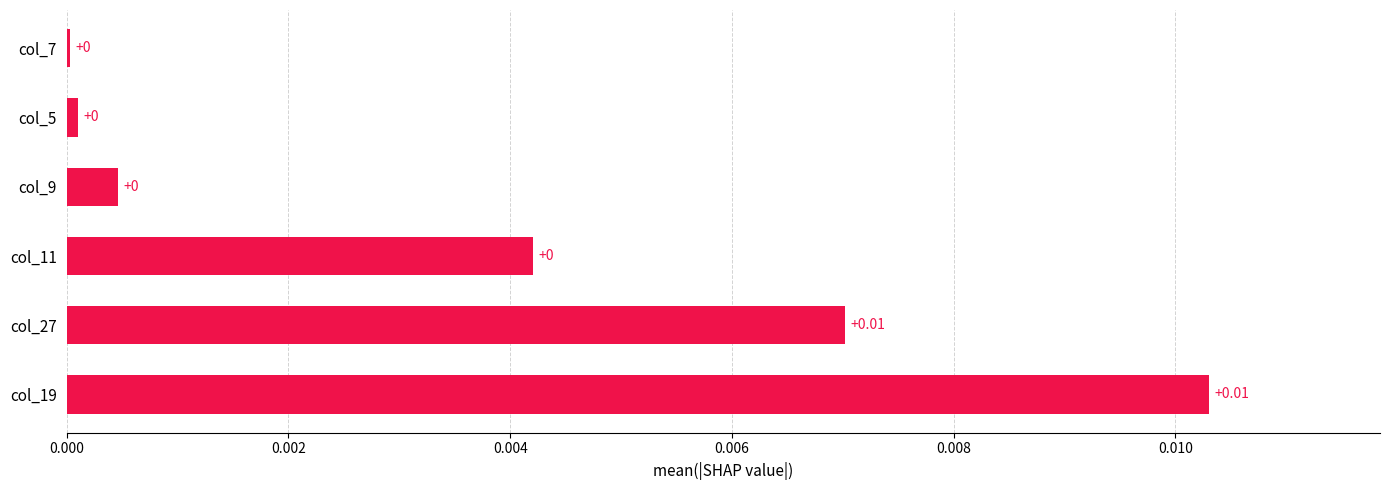

Which has a higher value, col_27 or col_9?

col_27